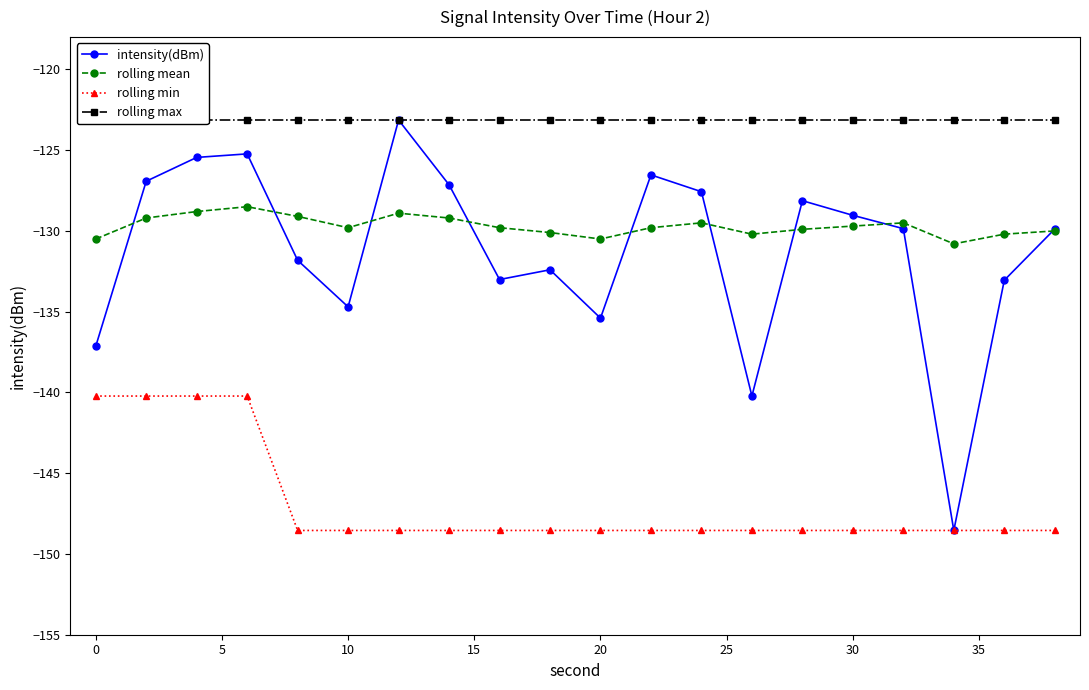

What is the sum of all rolling min values?

-2937.6